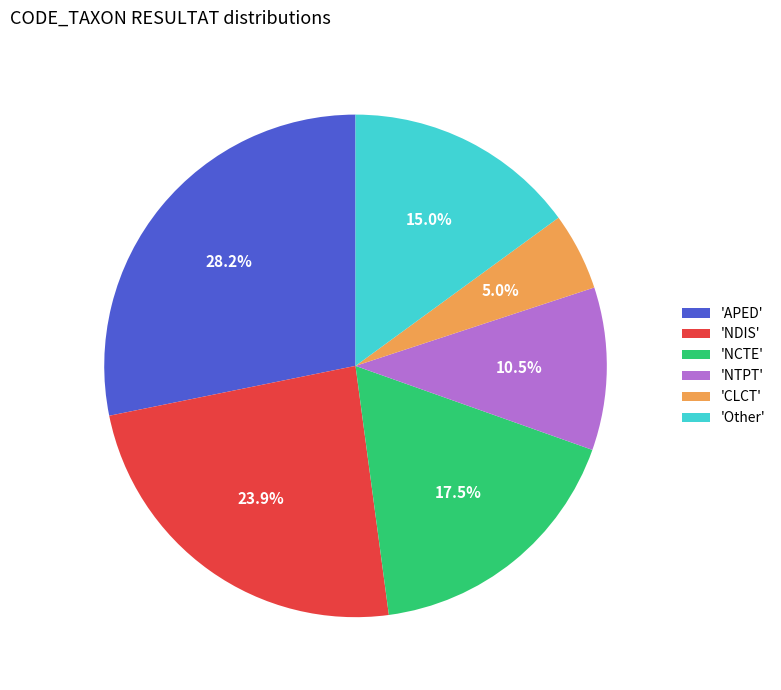

Which slice is the smallest?

'CLCT'